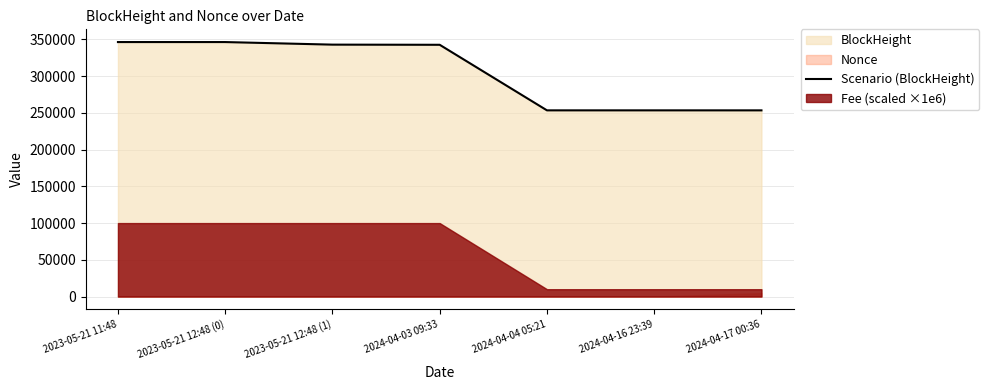

How many lines are shown in the chart?

1